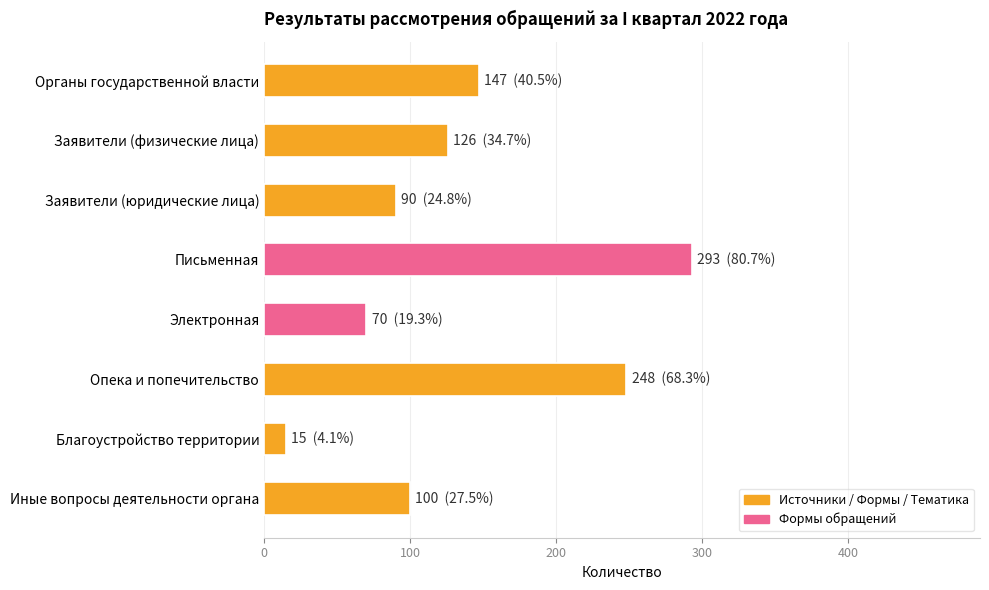

Are the bars horizontal?

Yes